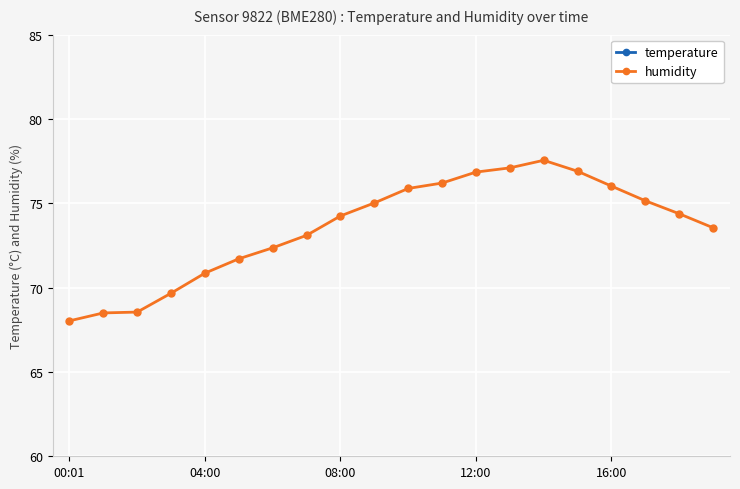

Which series changed the most between 12:00 and 7?

humidity